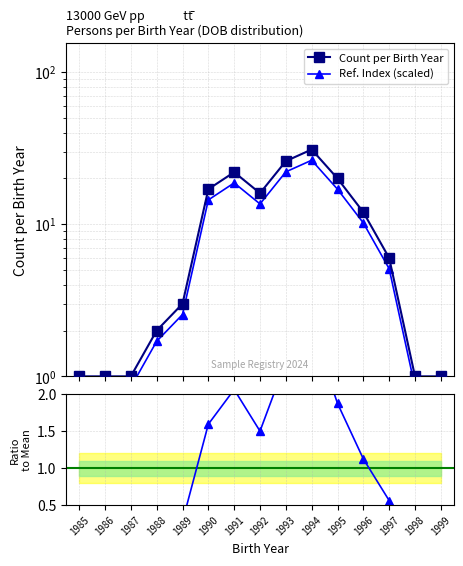

True or false: Count per Birth Year has a value of 4.4 at 1990.

False